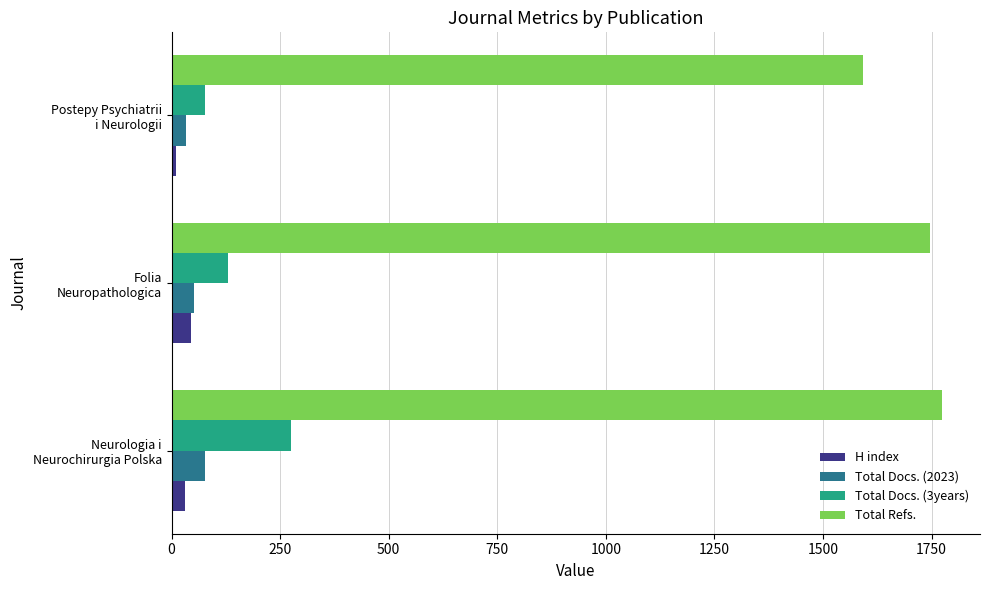

What is the difference between the maximum and minimum values in the Total Refs. series?

180